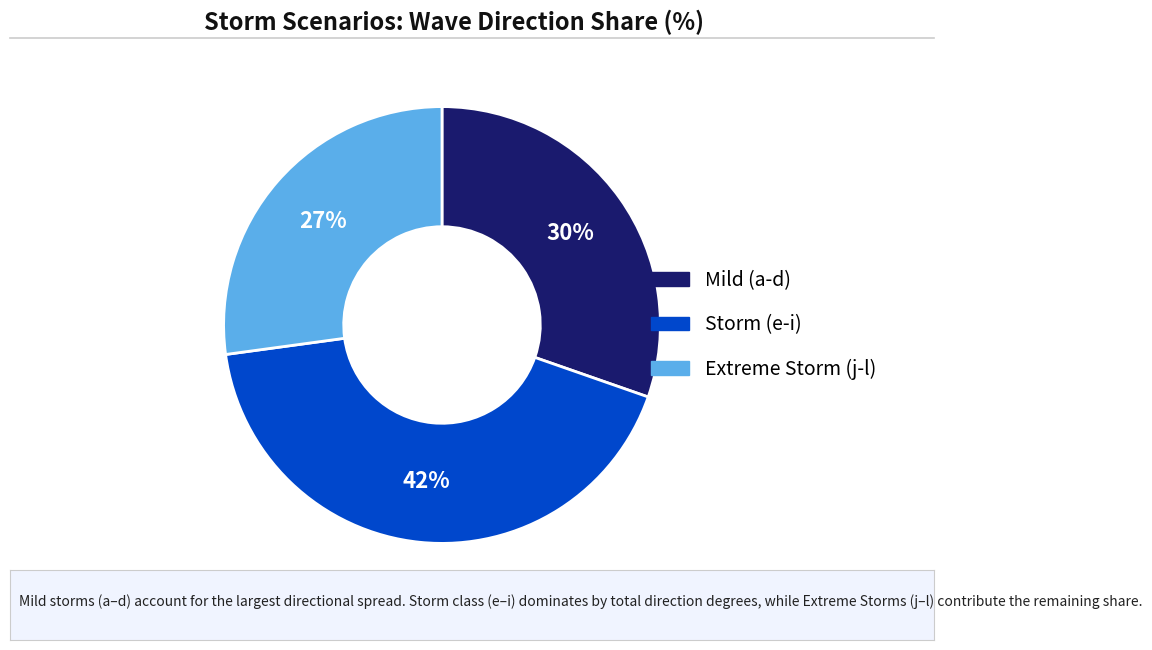

Is there a majority slice in this chart?

No